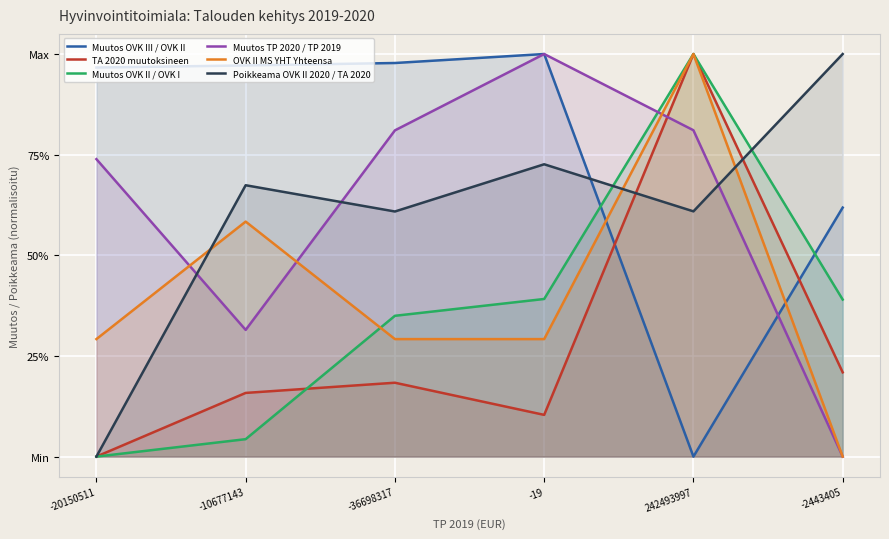

At which category is the sum across all series the highest?

242493997